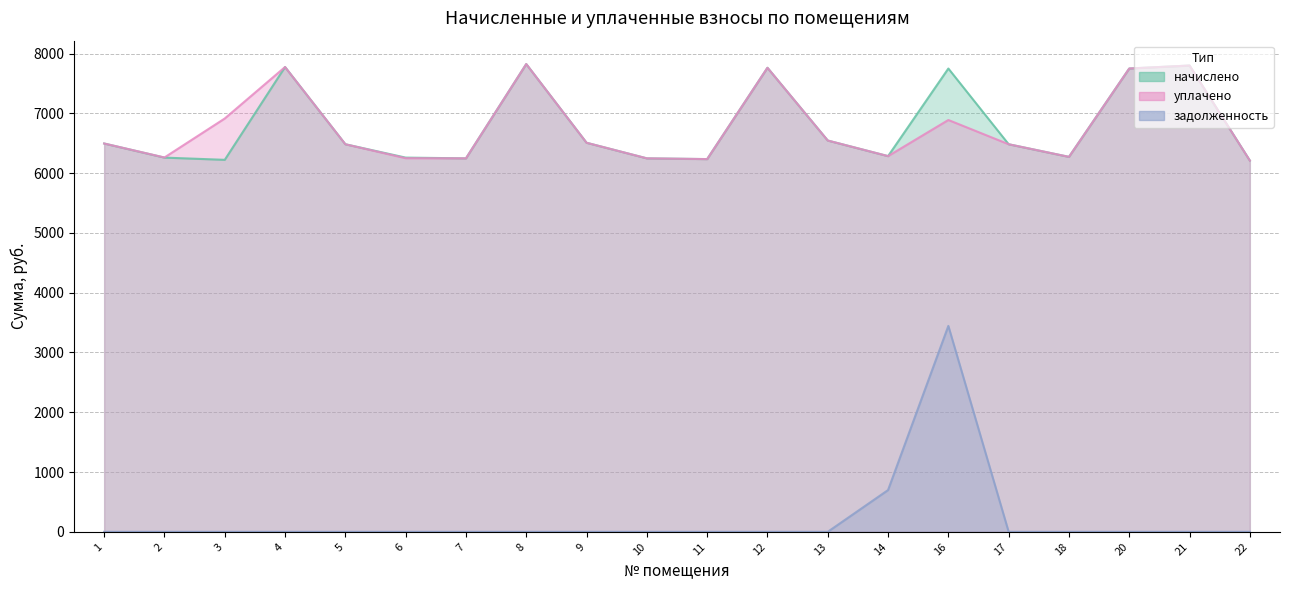

What is the difference between the second highest and second lowest values in the уплачено series?

1564.9